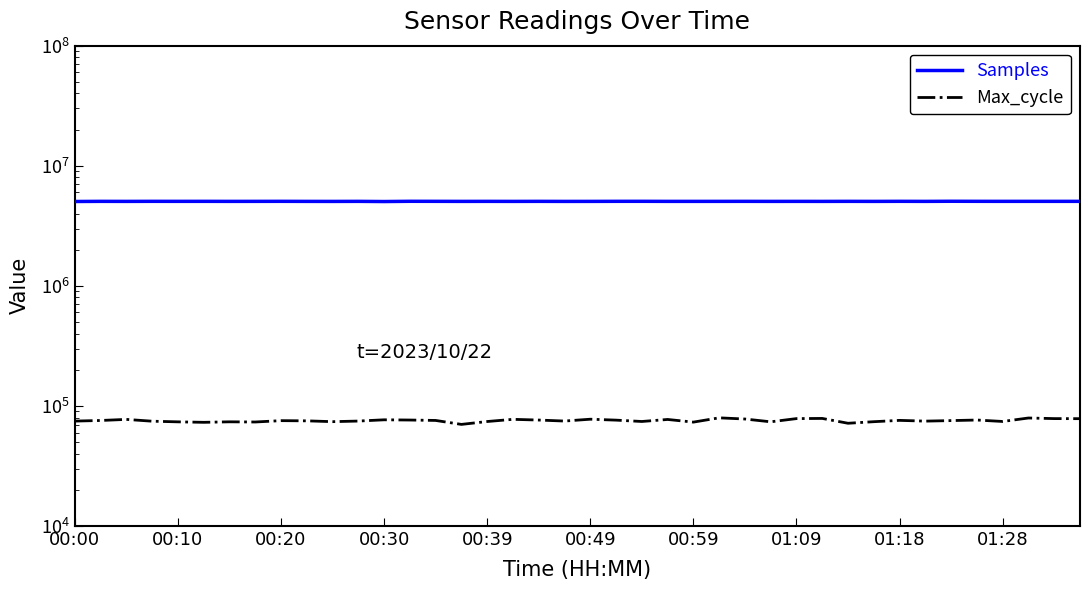

The Max_cycle series shows 27281 at 01:28. True or false?

False